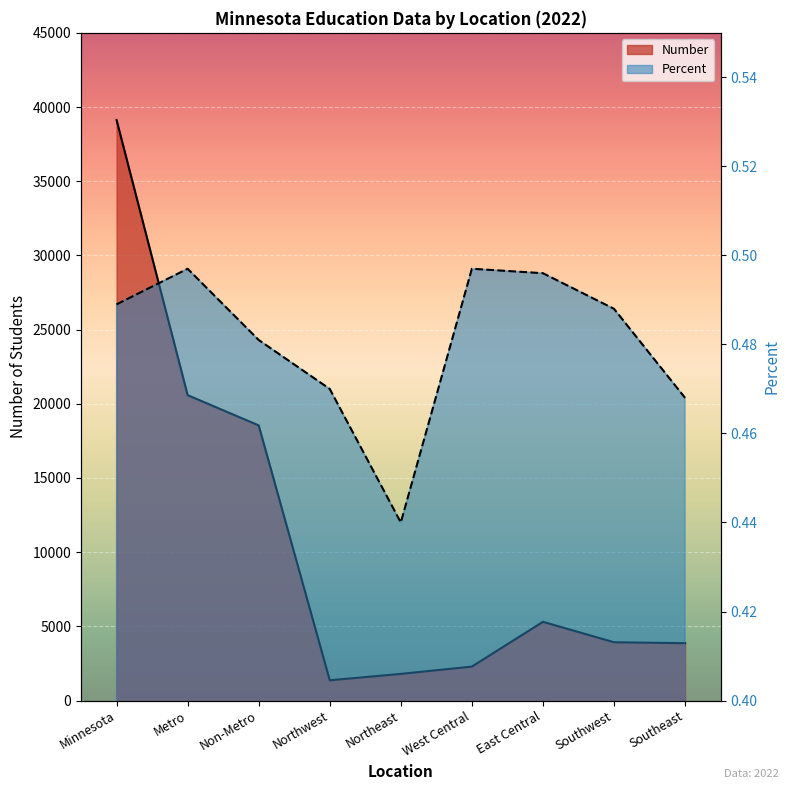

Reading right to left, transcribe all the data shown in this chart.

Number: Southeast=3864.0	Southwest=3928.0	East Central=5305.0	West Central=2287.0	Northeast=1796.0	Northwest=1364.0	Non-Metro=18544.0	Metro=20582.0	Minnesota=39126.0
Percent: Southeast=0.5	Southwest=0.5	East Central=0.5	West Central=0.5	Northeast=0.4	Northwest=0.5	Non-Metro=0.5	Metro=0.5	Minnesota=0.5